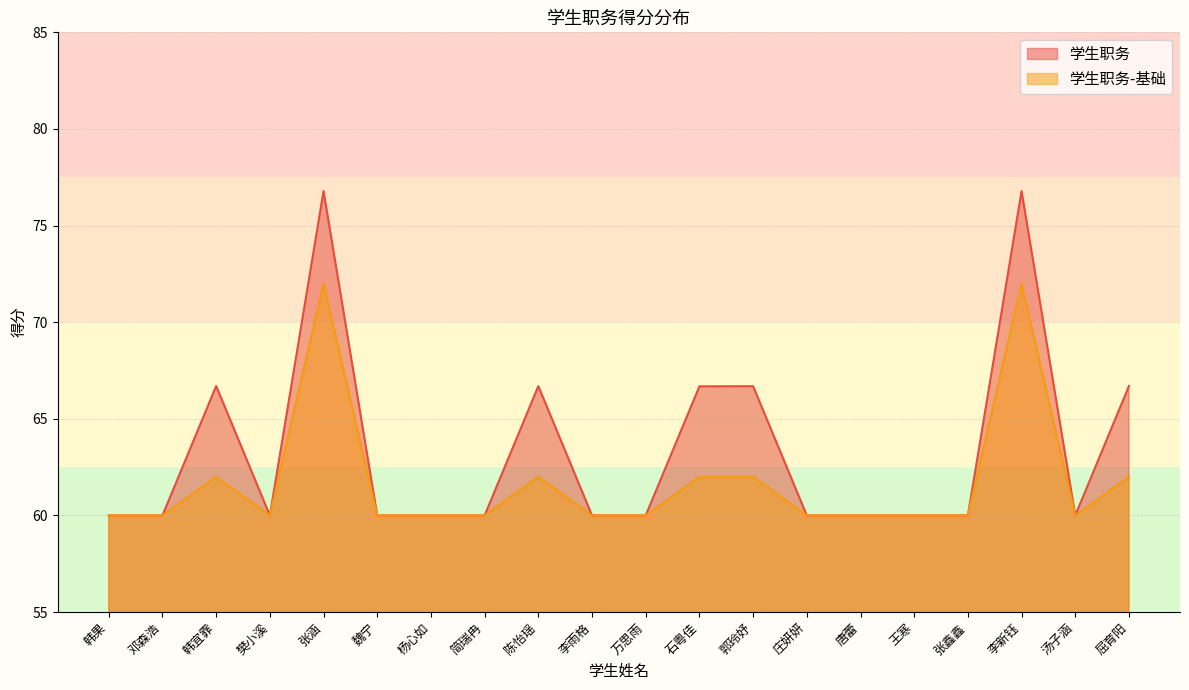

Is the value of 学生职务-基础 at 万思雨 greater than the value of 学生职务 at 庄妍妍?

No